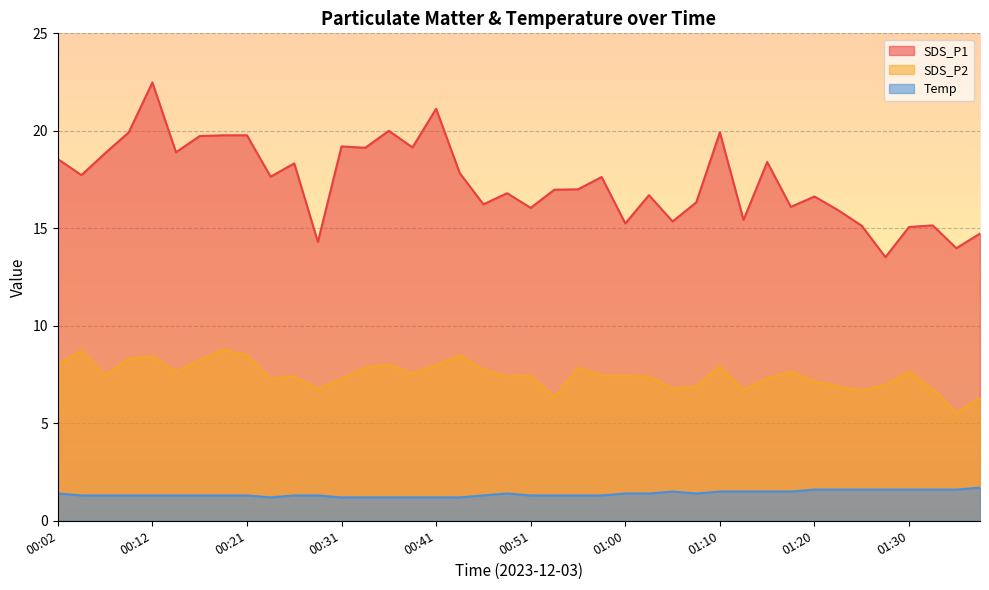

What is the label of the 12th point from the right?

01:10